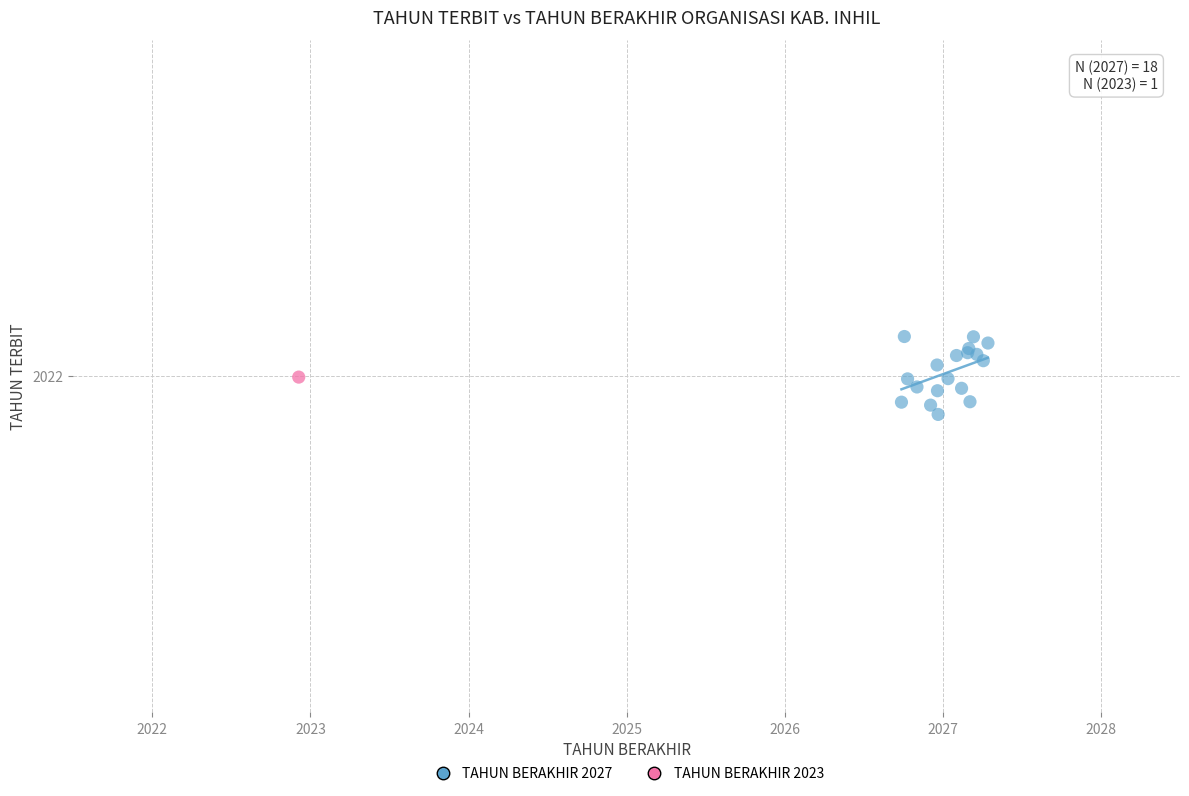

What are all the series names shown in the legend?

TAHUN BERAKHIR 2027, TAHUN BERAKHIR 2023